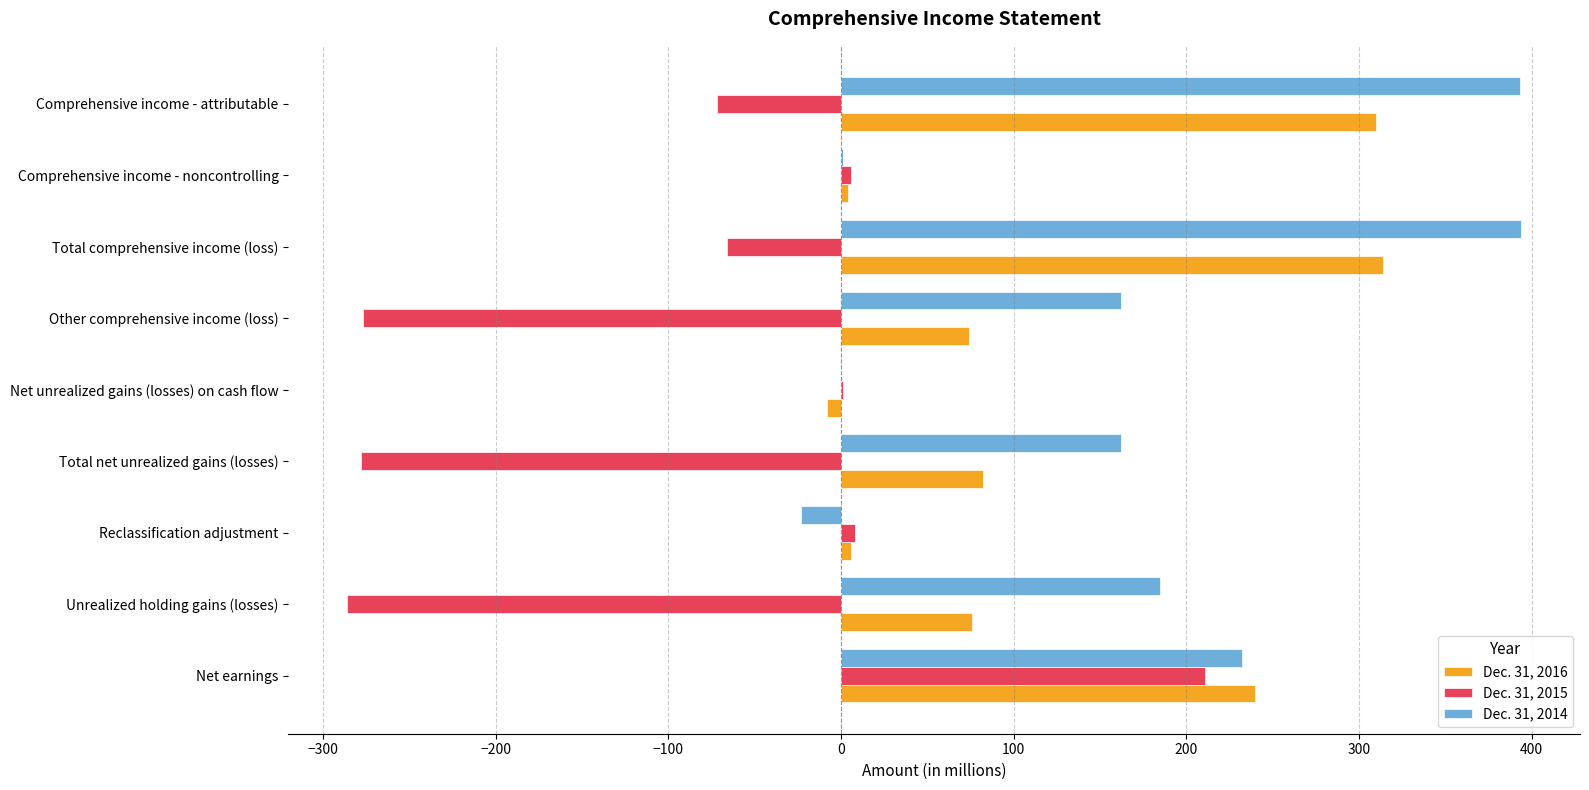

Where is Dec. 31, 2016 nearest to the value 153?

Total net unrealized gains (losses)